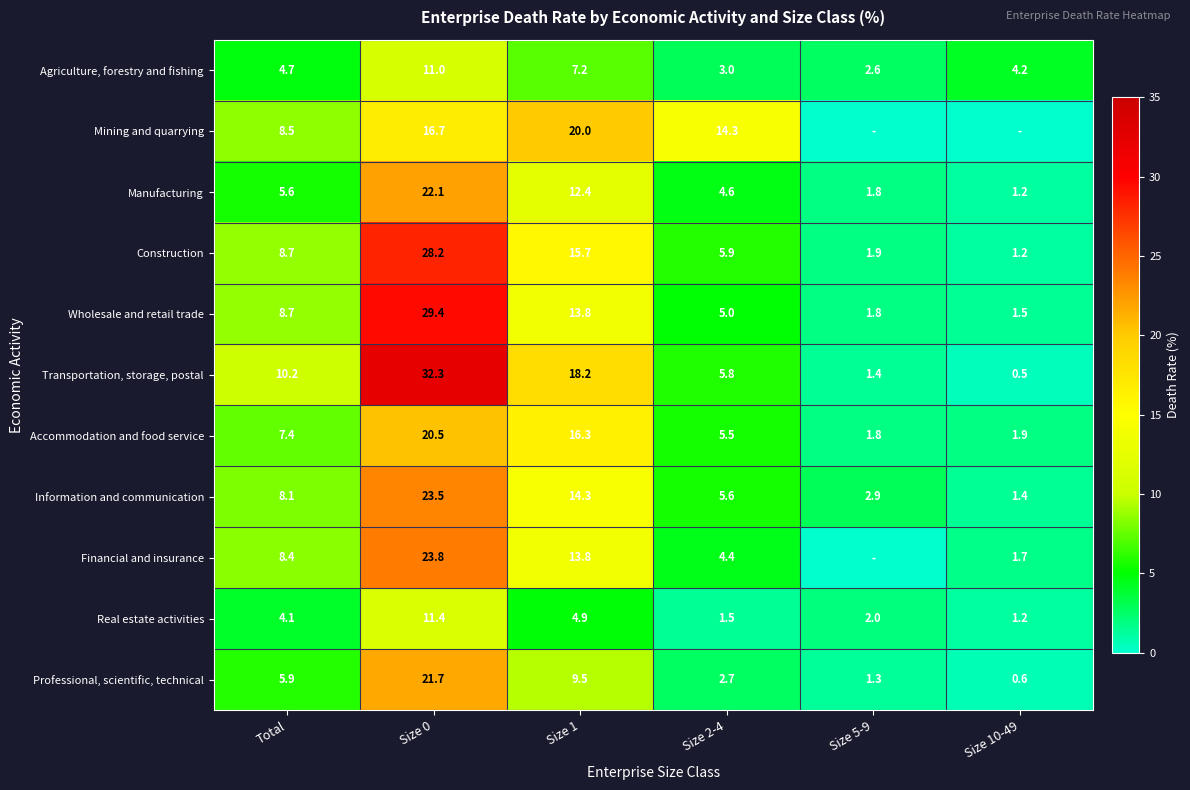

Where does the Wholesale and retail trade series first go above 8?

Total